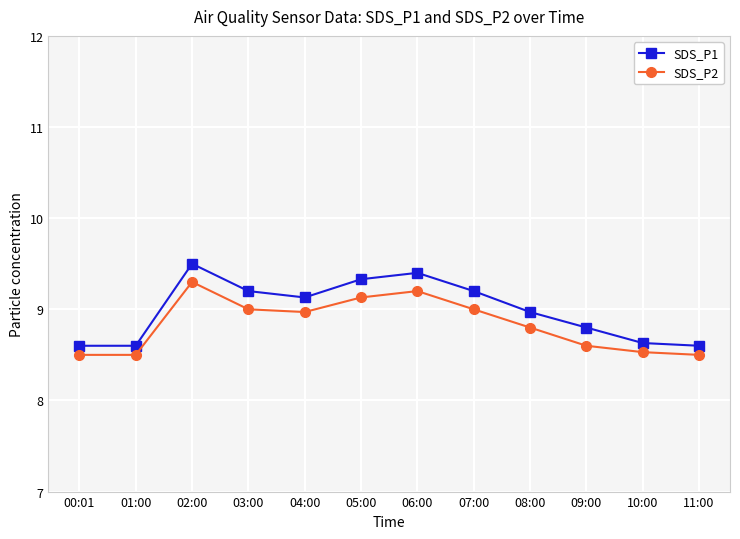

The value of SDS_P1 at 11:00 is 2.7. True or false?

False